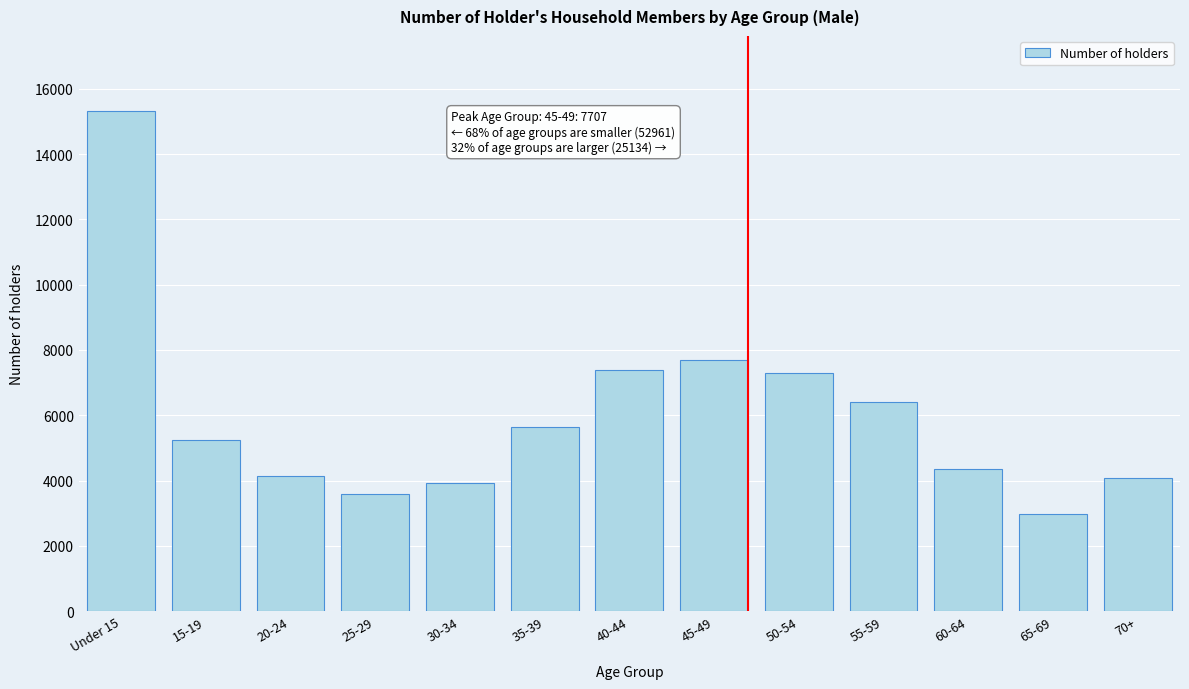

Which category has the highest value across all series?

Under 15